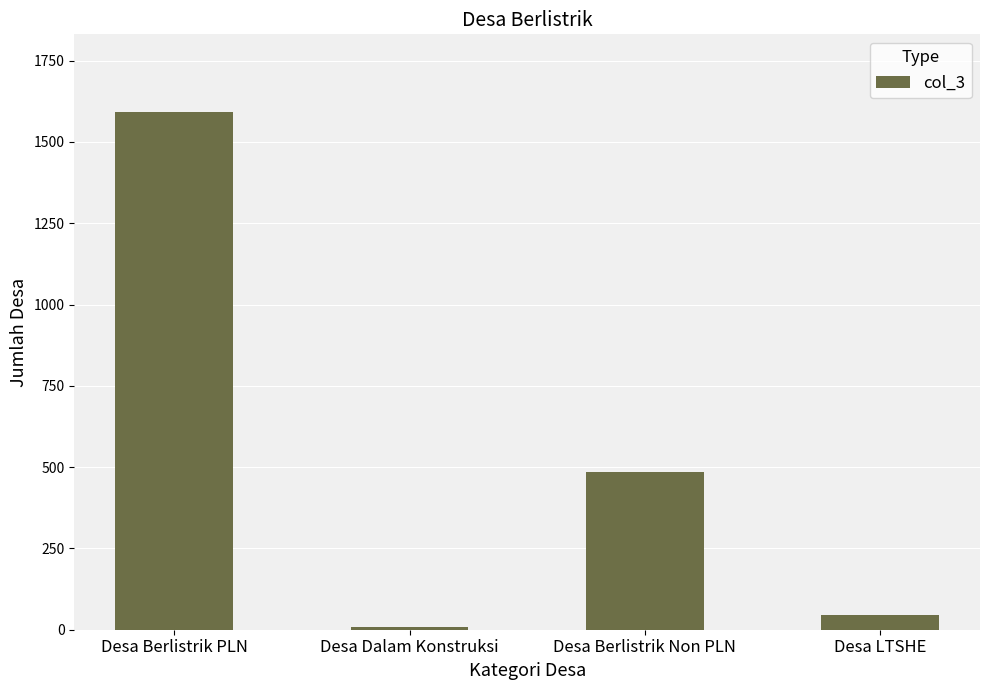

Which label corresponds to the largest value in the chart?

Desa Berlistrik PLN